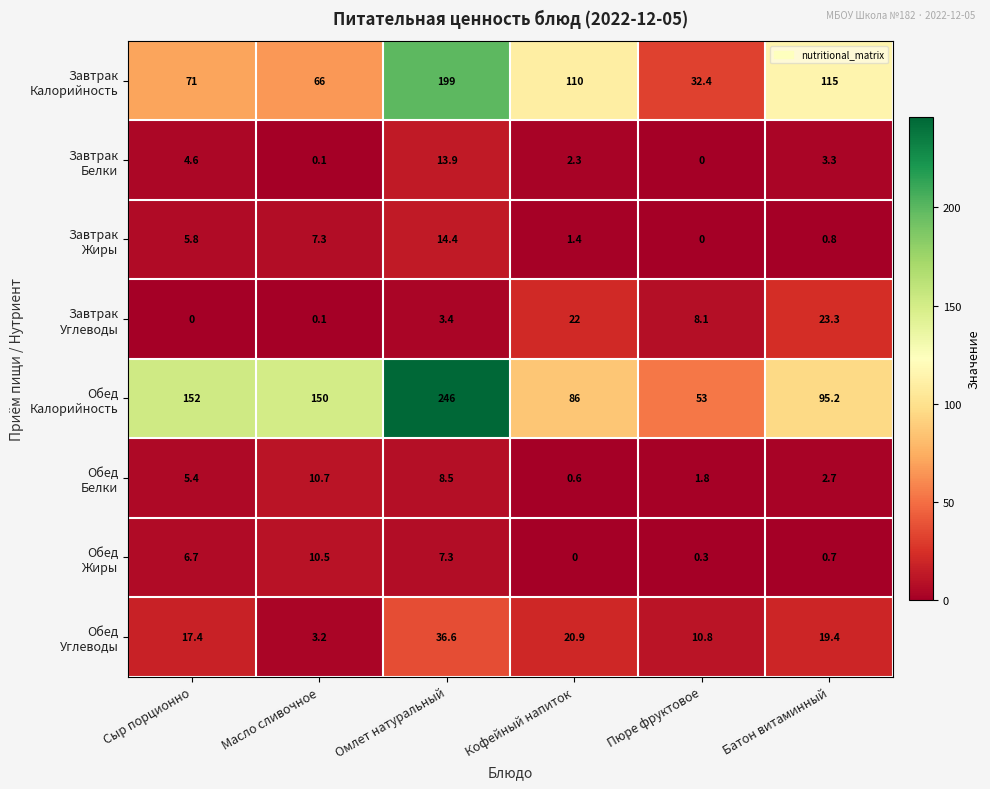

At which category is the sum across all series the highest?

Омлет натуральный